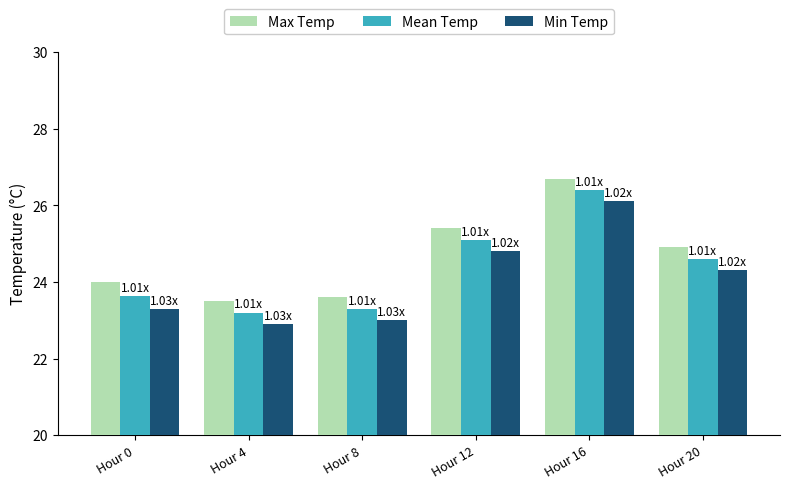

What is the difference between the highest and lowest values at Hour 8?

0.6